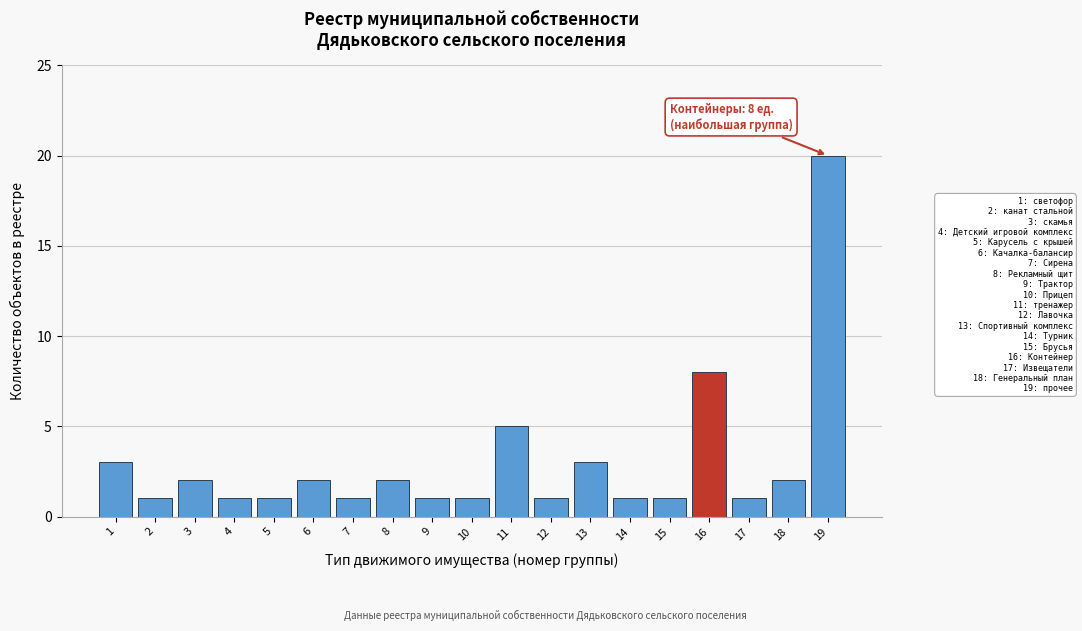

Reading left to right, transcribe all the data shown in this chart.

3	1	2	1	1	2	1	2	1	1	5	1	3	1	1	8	1	2	20